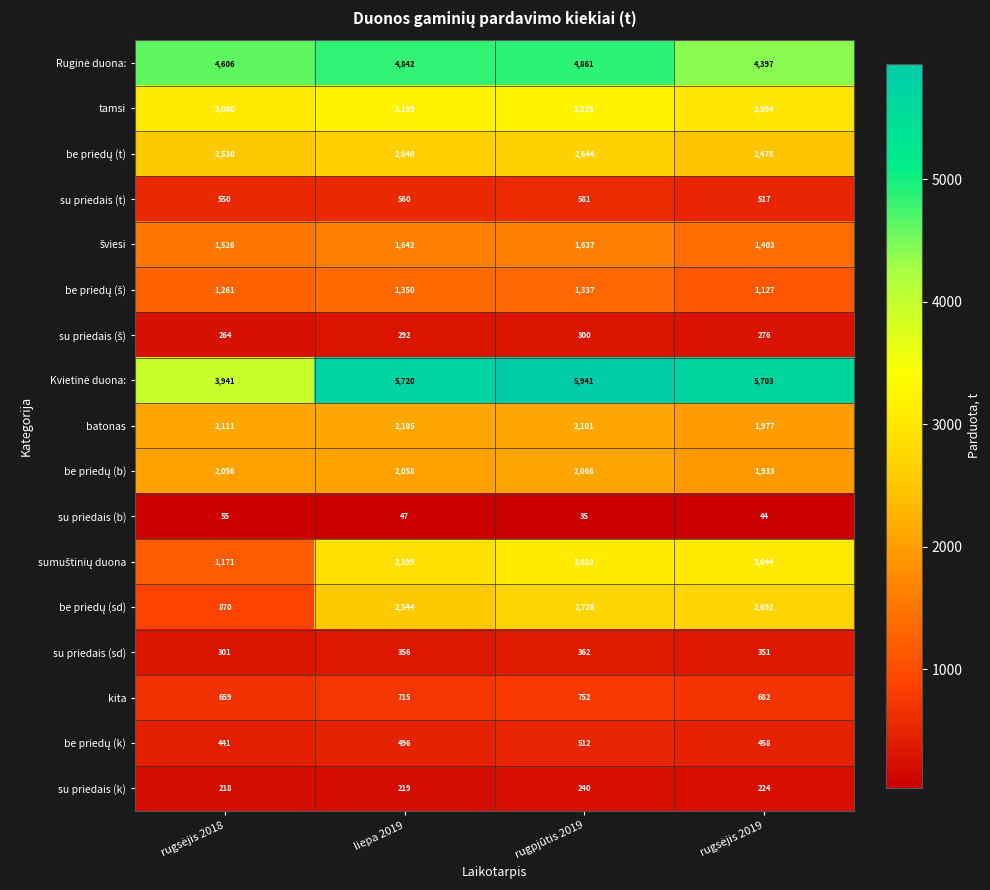

What is the spread (max minus min) of values at rugpjūtis 2019?

5906